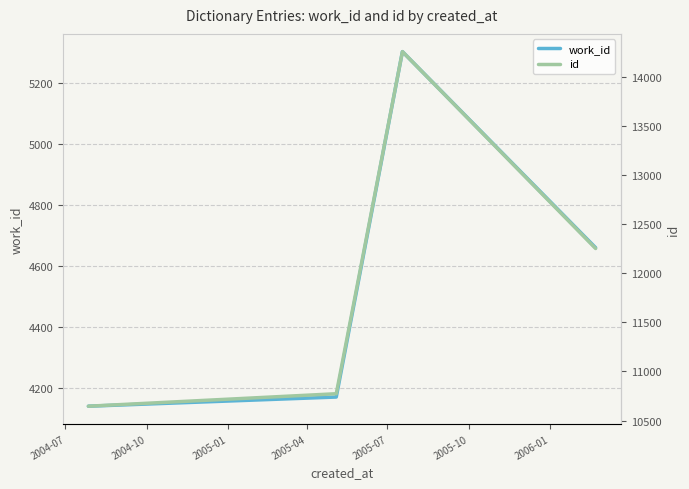

Which series has the widest spread of values?

id